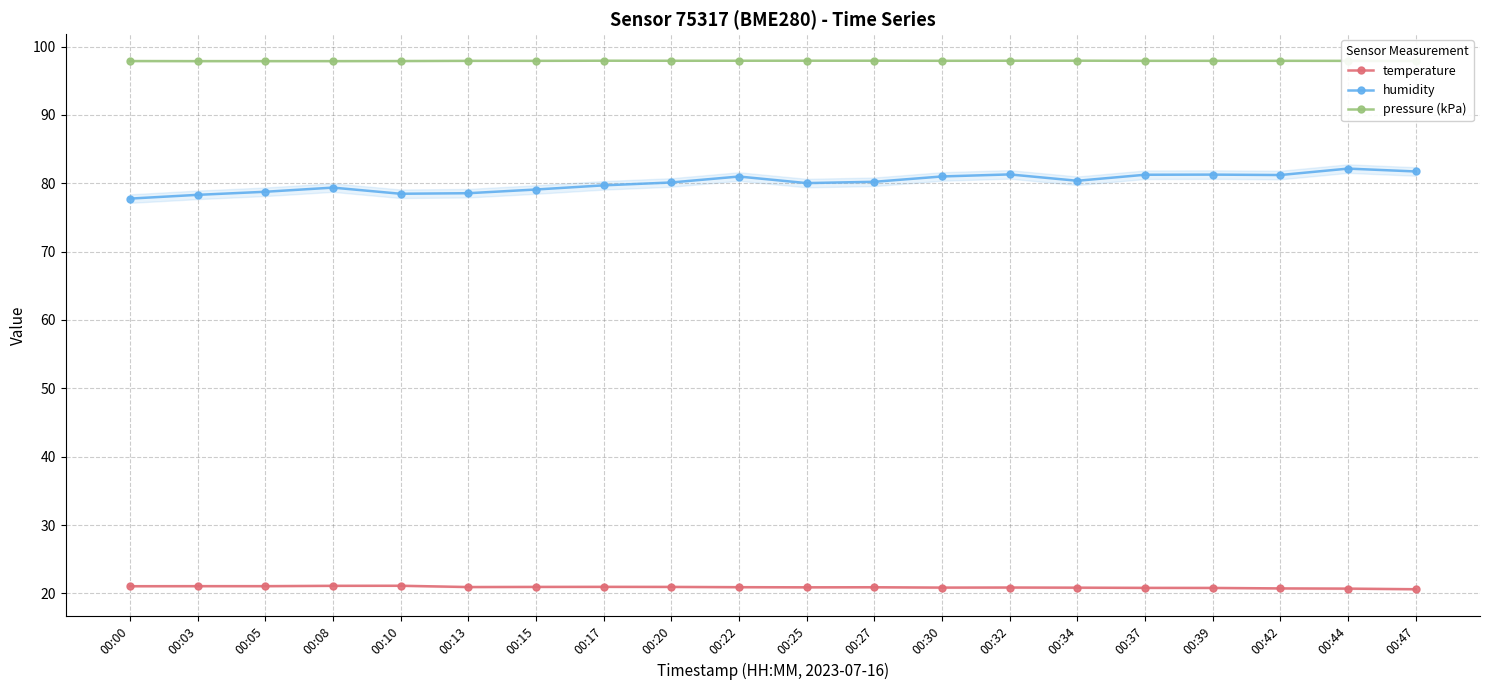

Which series has the largest total across all categories?

pressure (kPa)